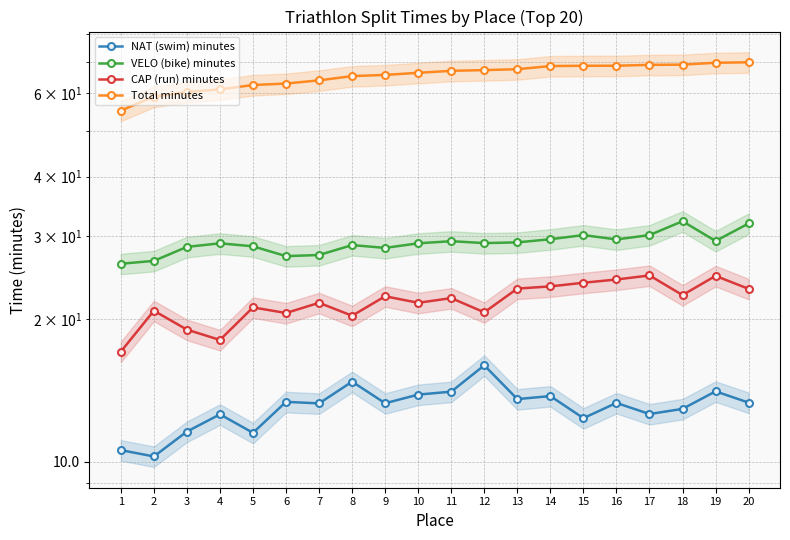

How many data points in VELO (bike) minutes are above 28?

16